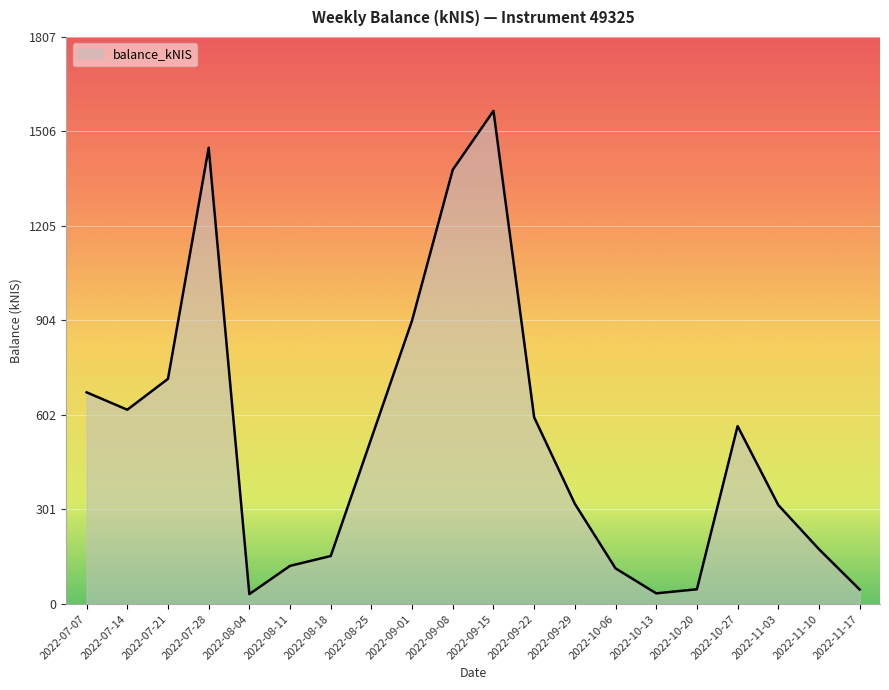

True or false: there are more than 0 points higher than both neighbors.

True